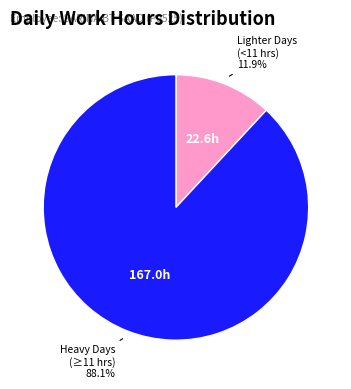

Does any single category account for the majority?

Yes